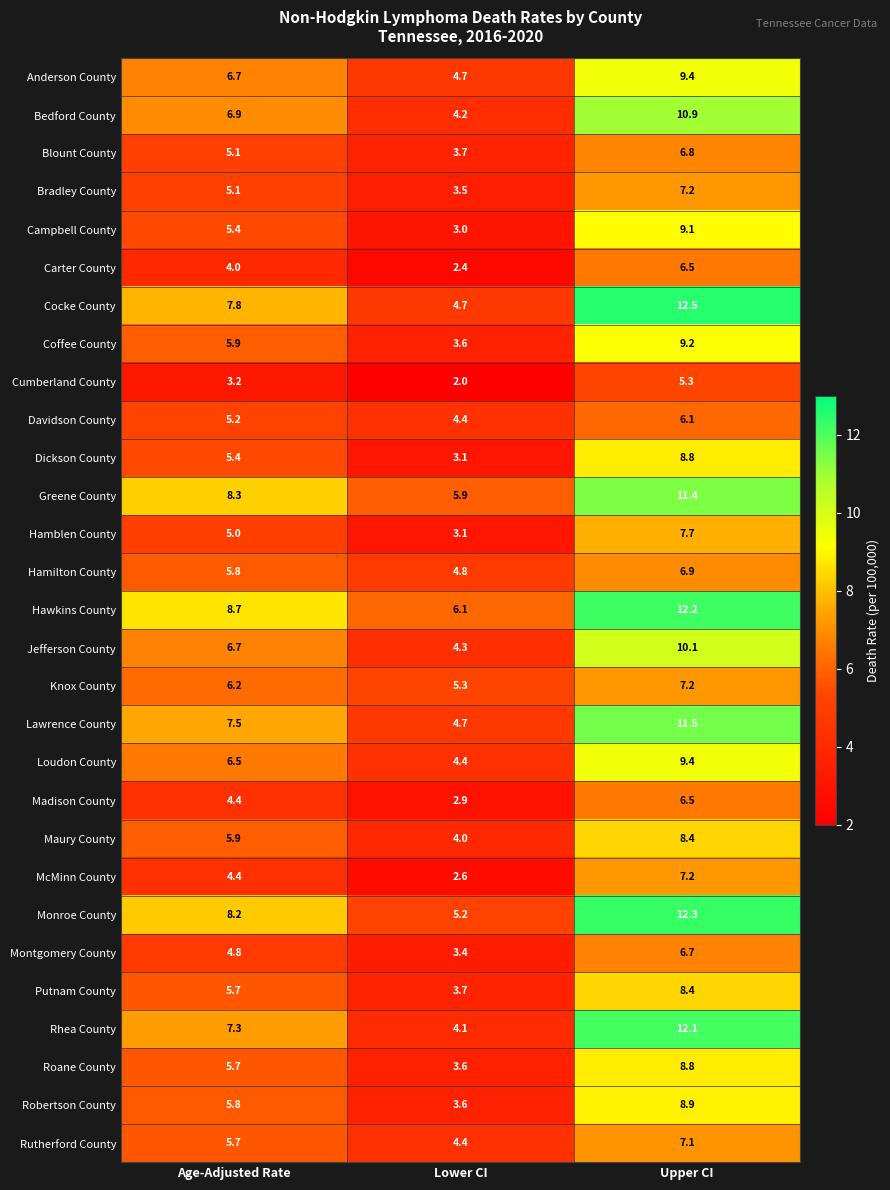

What is the sum of all Monroe County values?

25.7